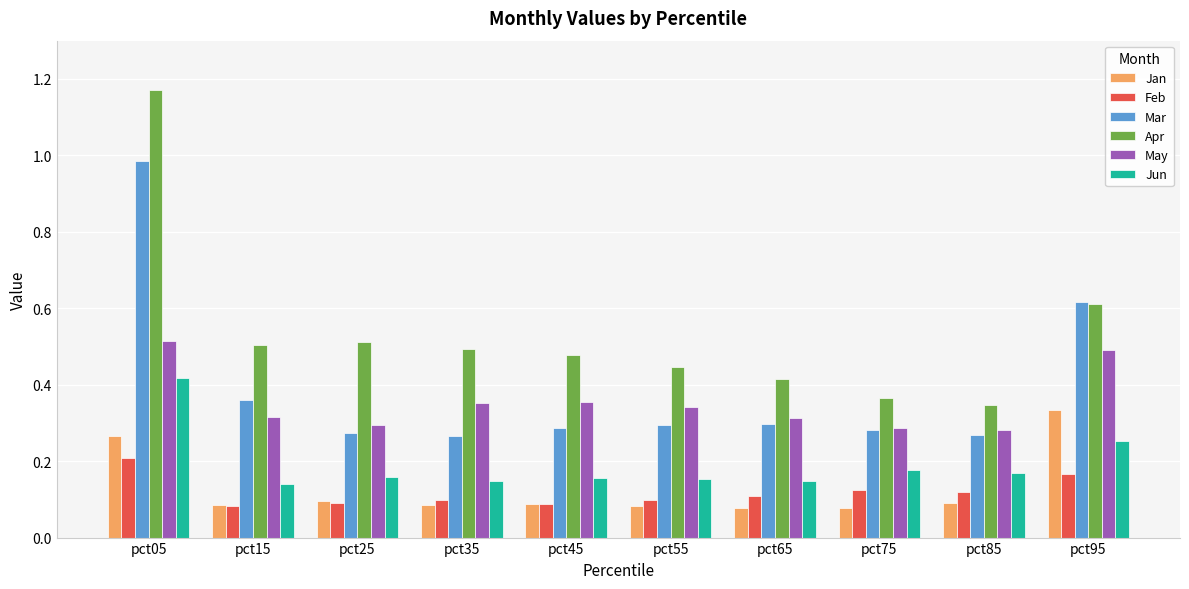

At which label does Jan reach its peak?

pct95